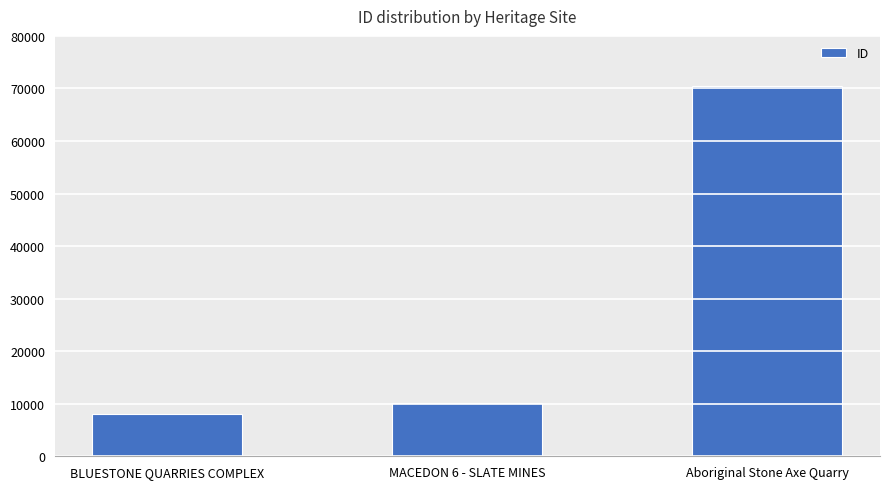

Rank the categories by value from highest to lowest.

Aboriginal Stone Axe Quarry, MACEDON 6 - SLATE MINES, BLUESTONE QUARRIES COMPLEX